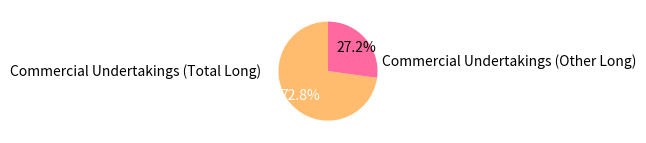

True or false: Commercial Undertakings (Other Long) accounts for 27% of the total.

True